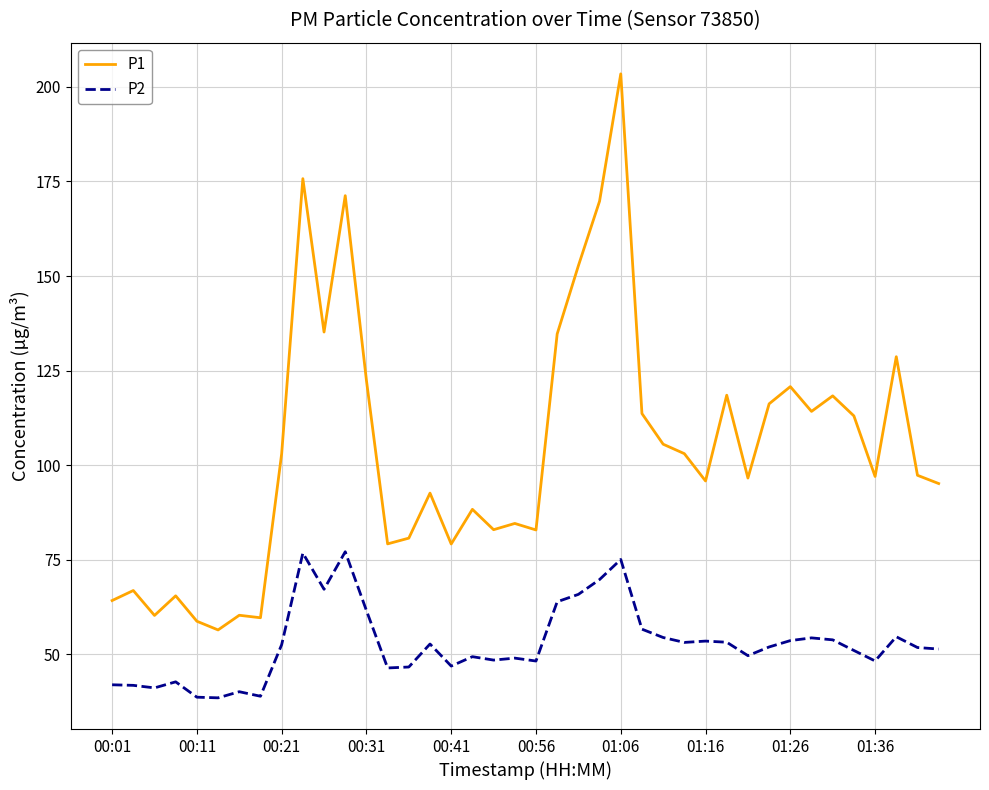

Count the number of categories in the chart.

40